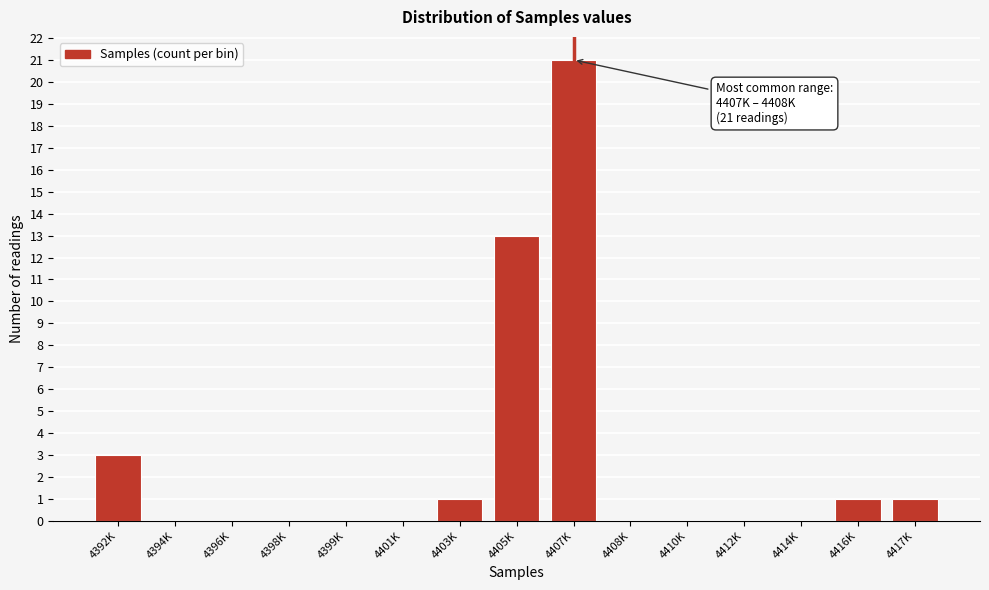

Reading right to left, list all the values displayed in this chart.

4417K=1	4416K=1	4414K=0	4412K=0	4410K=0	4408K=0	4407K=21	4405K=13	4403K=1	4401K=0	4399K=0	4398K=0	4396K=0	4394K=0	4392K=3